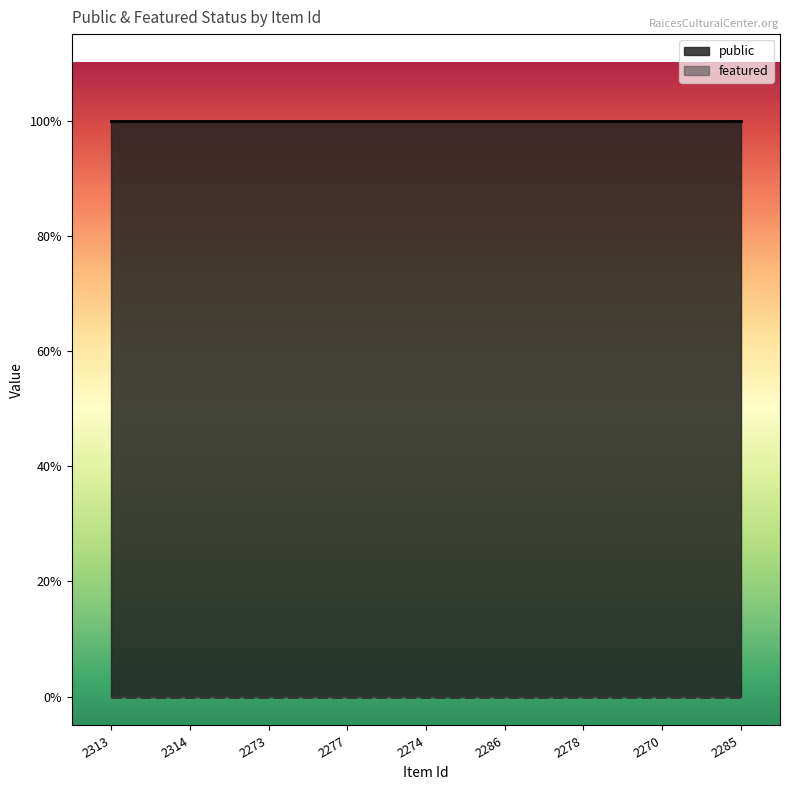

What is the spread (max minus min) of values at 2277?

1